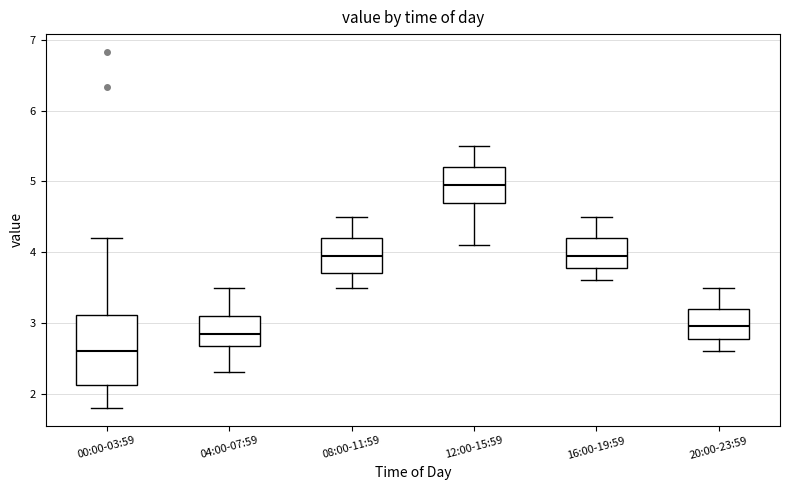

Reading left to right, transcribe this box plot: for each box, give where its median line is, the range the box spans, and where its two whiskers end, as read against the y-axis. The values are not printed on the chart, so give them approximately, as read against the axis.

00:00-03:59: median 2.6, box 2.1 to 3.1, whiskers 1.8 to 4.2
04:00-07:59: median 2.9, box 2.7 to 3.1, whiskers 2.3 to 3.5
08:00-11:59: median 4.0, box 3.7 to 4.2, whiskers 3.5 to 4.5
12:00-15:59: median 5.0, box 4.7 to 5.2, whiskers 4.1 to 5.5
16:00-19:59: median 4.0, box 3.8 to 4.2, whiskers 3.6 to 4.5
20:00-23:59: median 3.0, box 2.8 to 3.2, whiskers 2.6 to 3.5